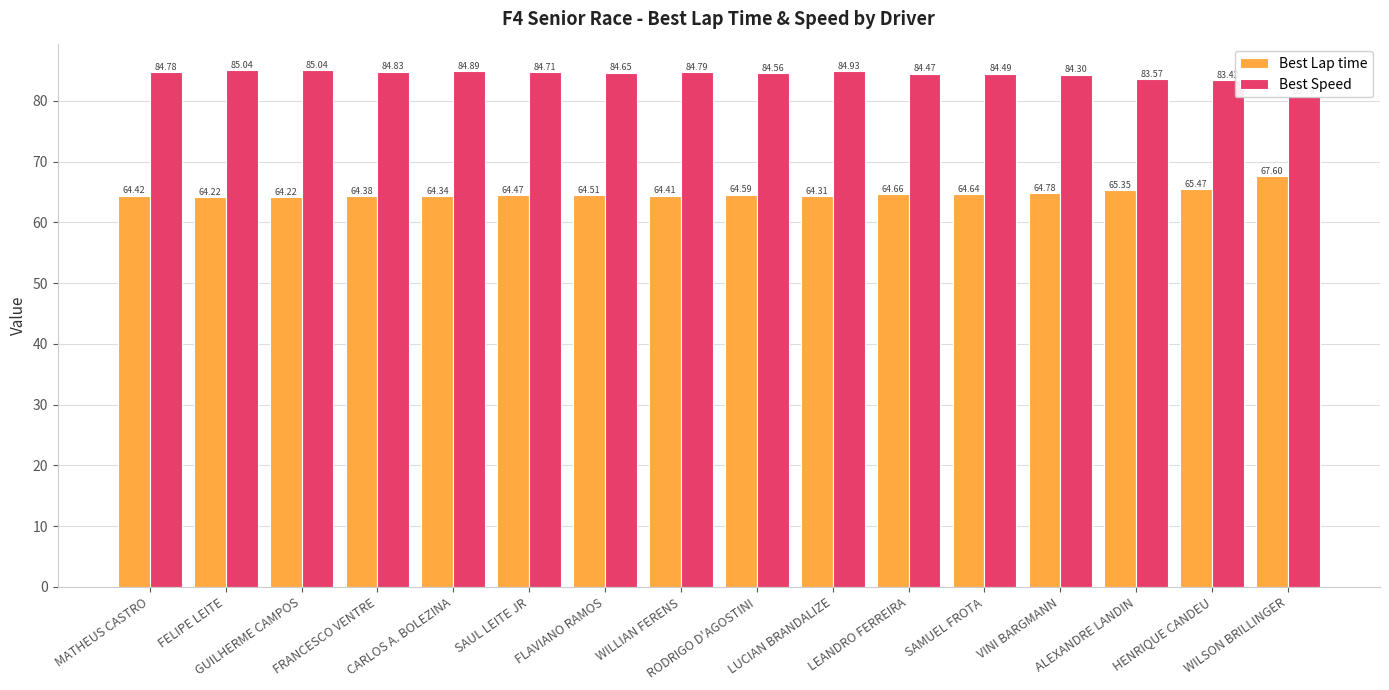

What is the difference between the highest and lowest values at CARLOS A. BOLEZINA?

20.5